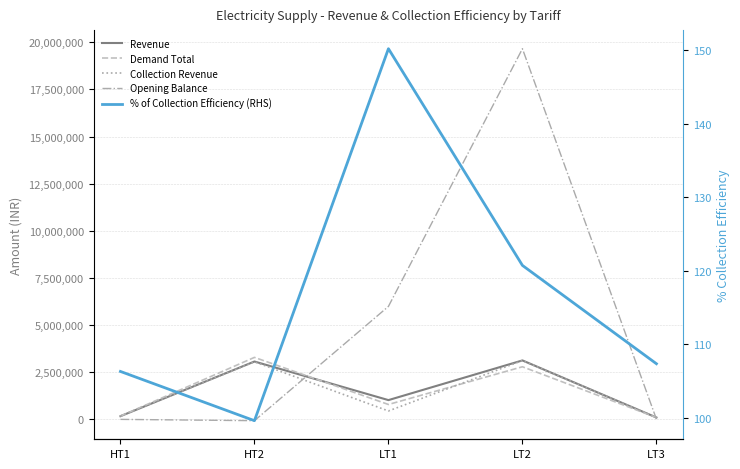

Read the Opening Balance value at LT2.

19660828.1